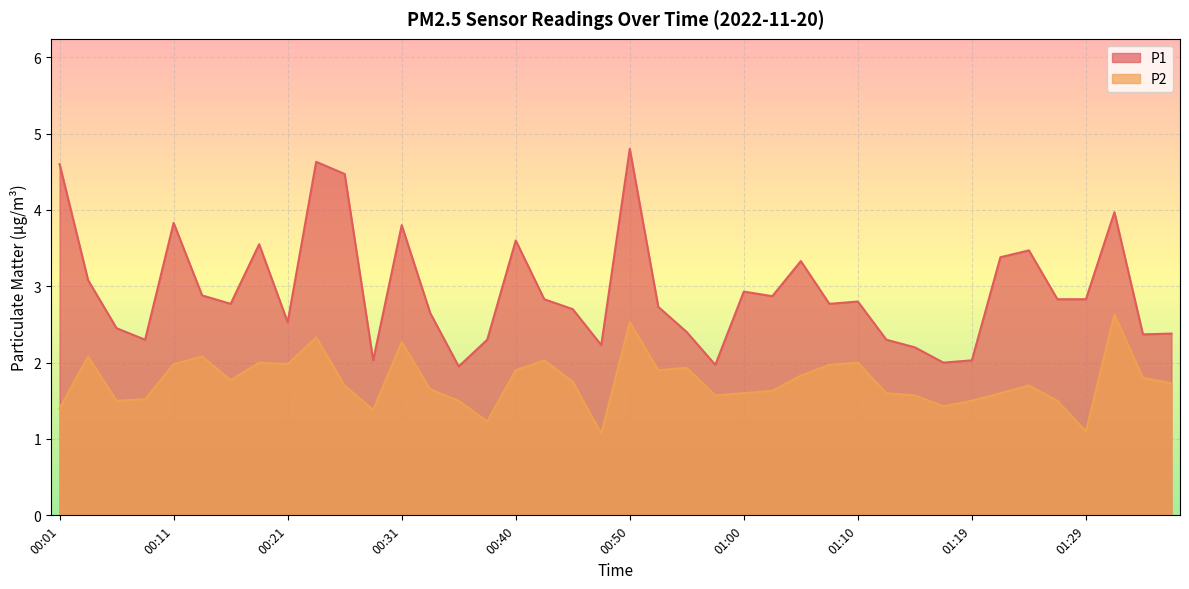

What position from the right is 01:19?

8